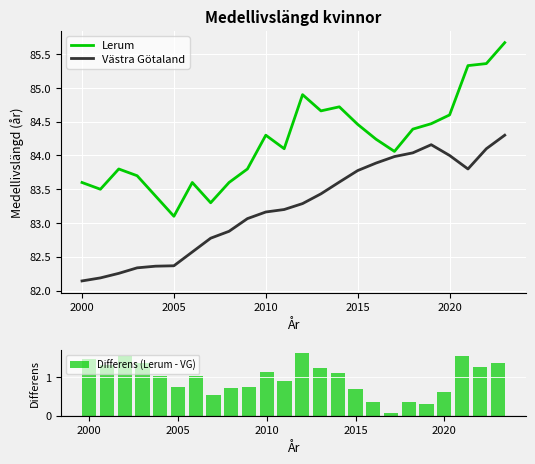

What is the lowest value of the Lerum series?

83.1